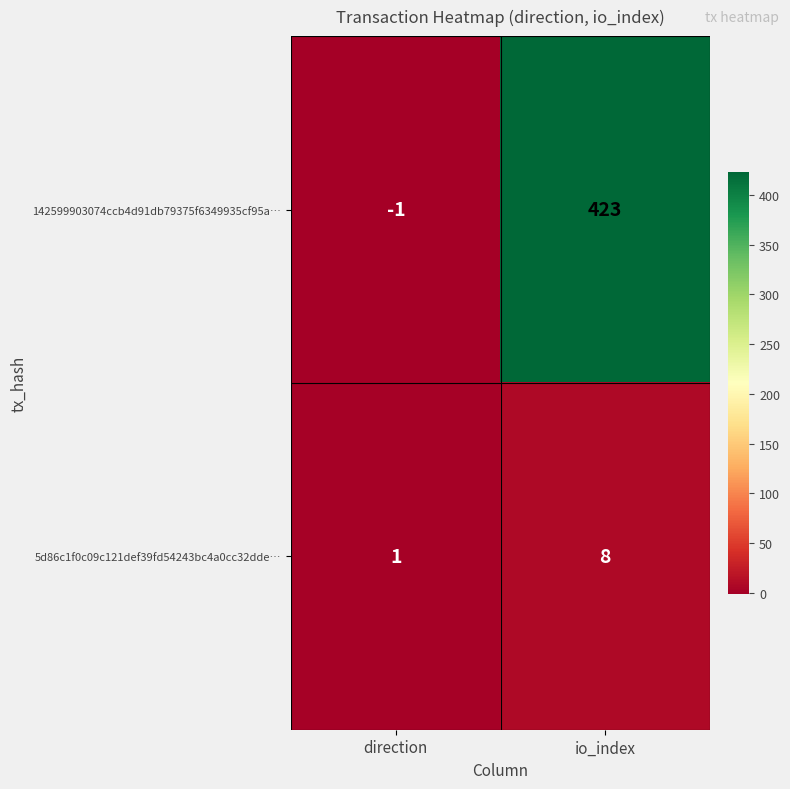

How many data points does each series have?

2